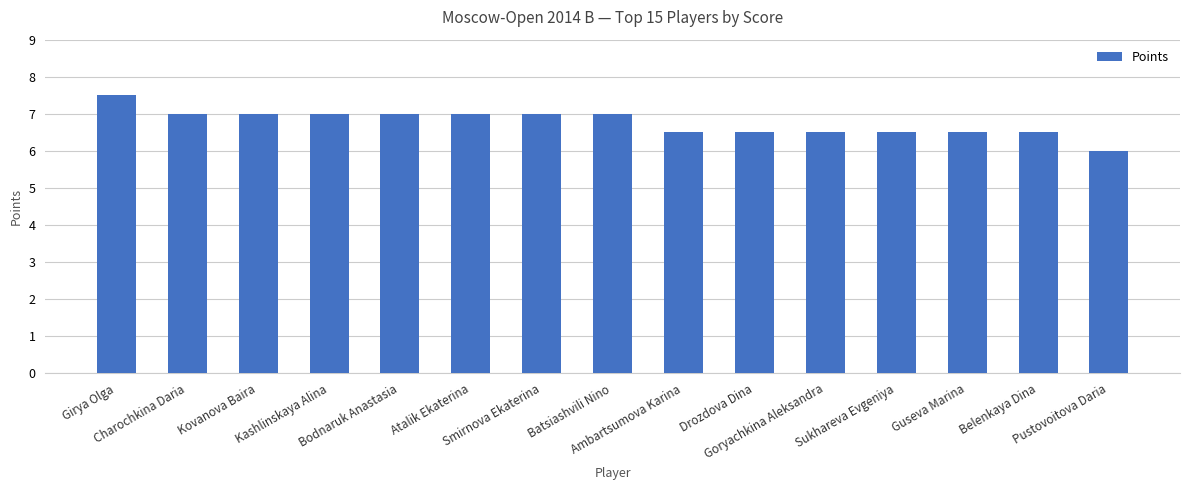

What is the difference between the second highest and second lowest values?

0.5